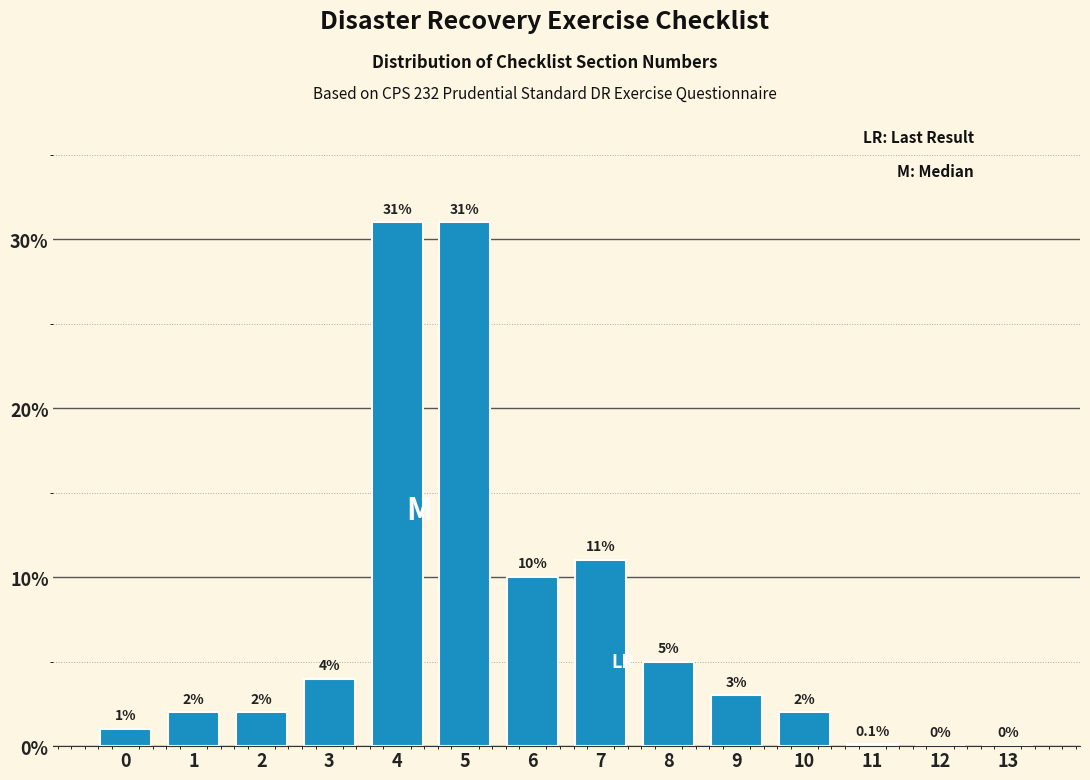

Reading left to right, what are all the values shown in this chart?

0=1.0	1=2.0	2=2.0	3=4.0	4=31.0	5=31.0	6=10.0	7=11.0	8=5.0	9=3.0	10=2.0	11=0.1	12=0.0	13=0.0